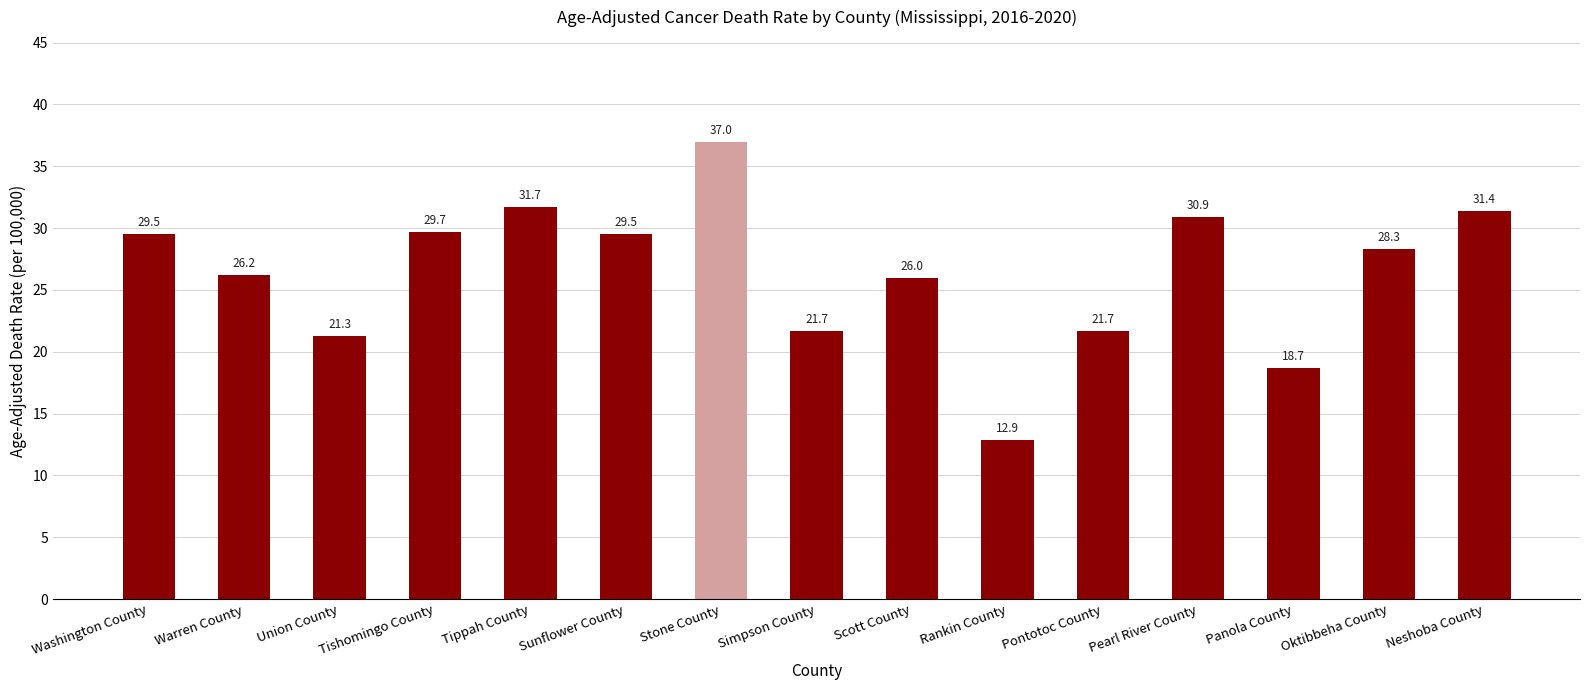

What is the minimum value shown in the chart?

12.9